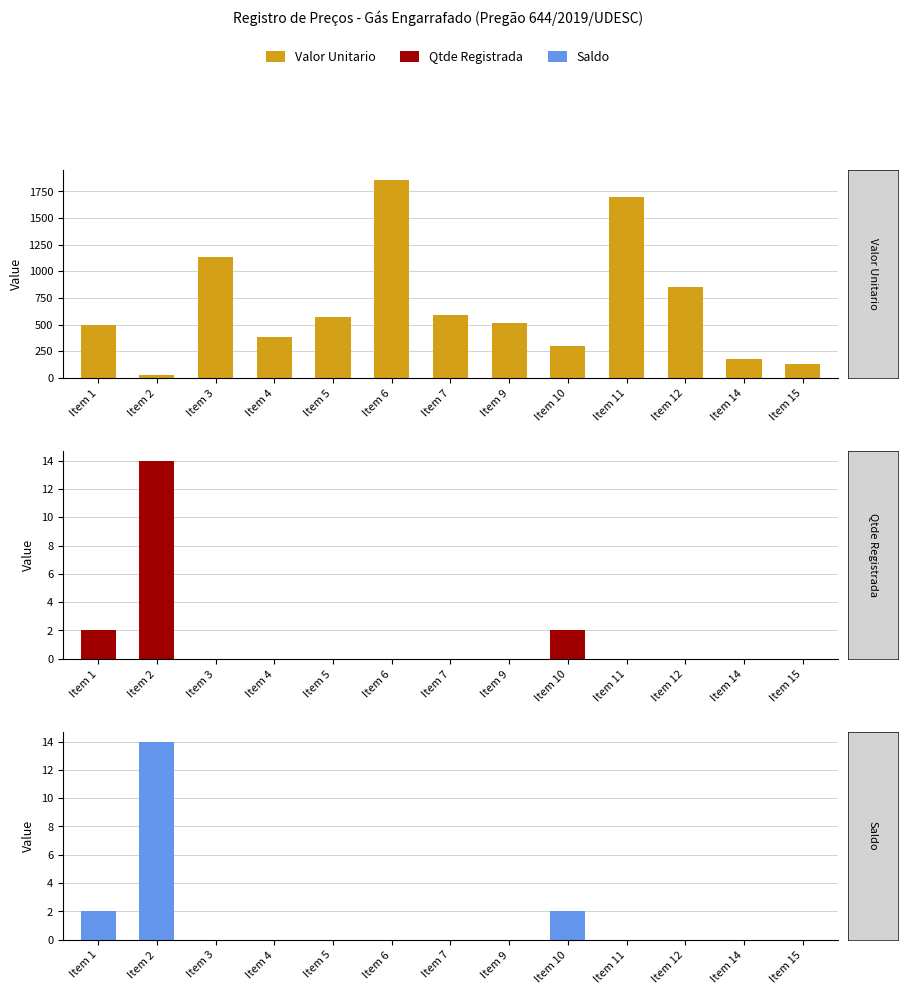

What are all the series names shown in the legend?

Valor Unitario, Qtde Registrada, Saldo